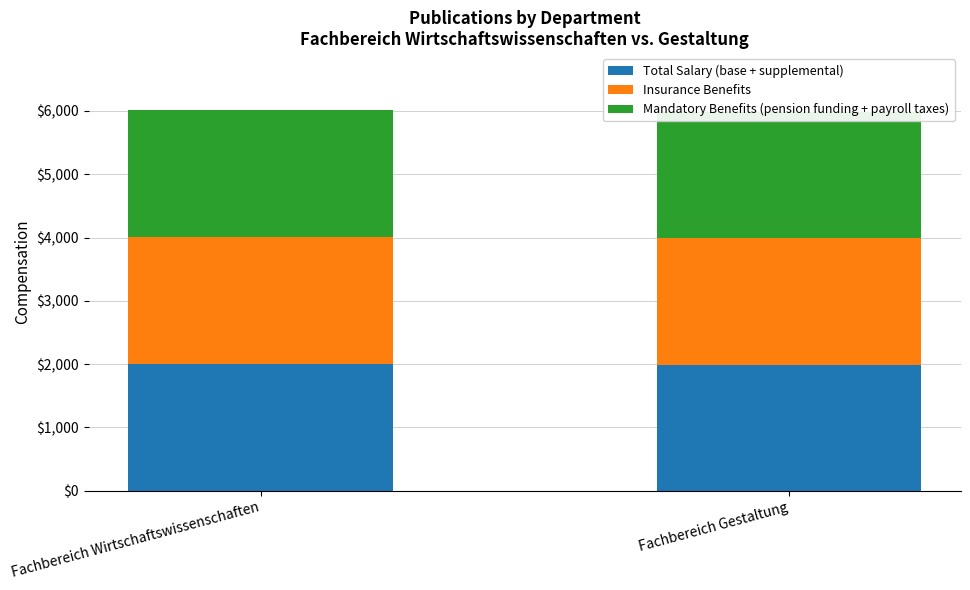

What is the difference between the maximum and minimum values in the Insurance Benefits series?

6